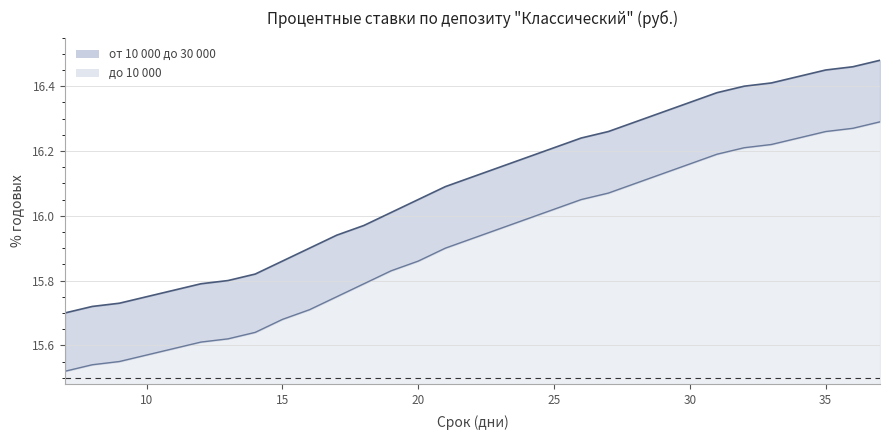

What is the value of the до 10 000 point at the 22nd from the left?

16.1